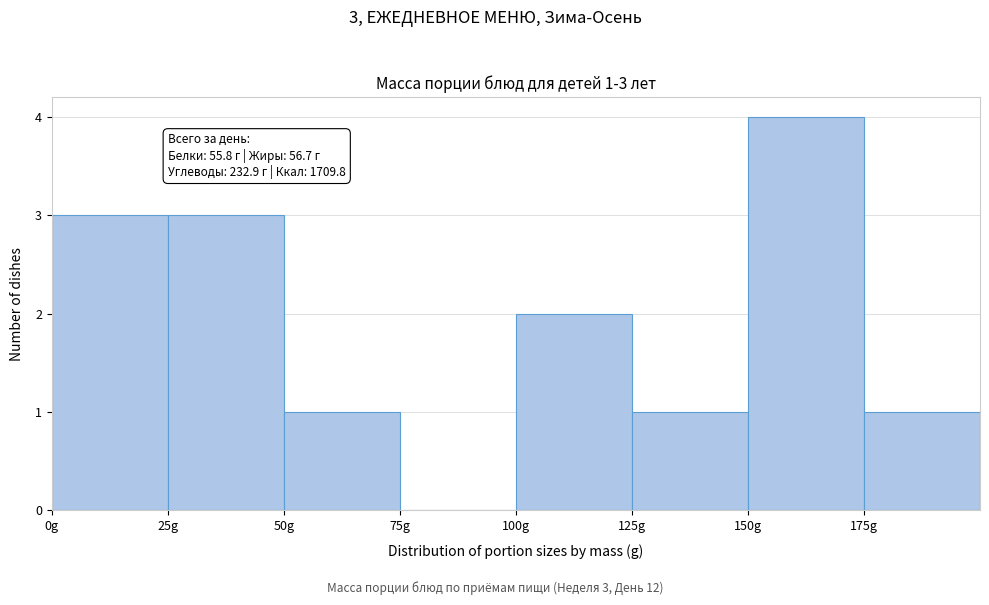

Over which range of the x-axis is the bar tallest?

150 to 175